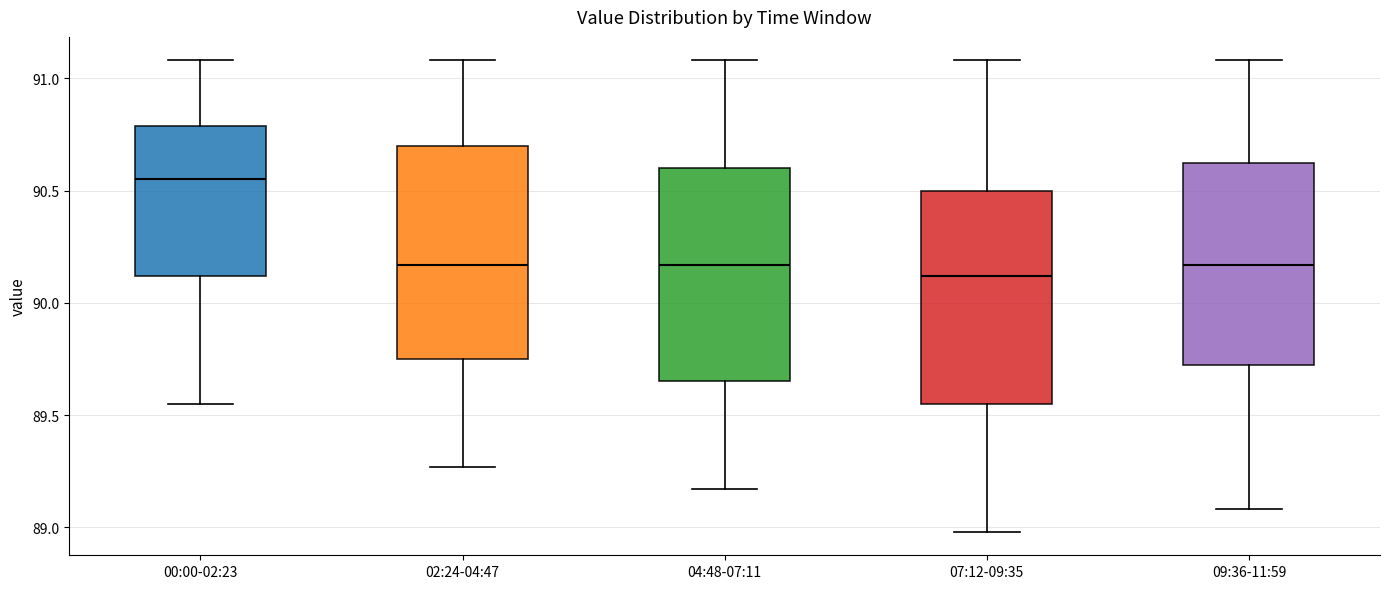

Reading left to right, transcribe this box plot: for each box, give where its median line is, the range the box spans, and where its two whiskers end, as read against the y-axis. The values are not printed on the chart, so give them approximately, as read against the axis.

00:00-02:23: median 90.55, box 90.10 to 90.80, whiskers 89.55 to 91.10
02:24-04:47: median 90.15, box 89.75 to 90.70, whiskers 89.25 to 91.10
04:48-07:11: median 90.15, box 89.65 to 90.60, whiskers 89.15 to 91.10
07:12-09:35: median 90.10, box 89.55 to 90.50, whiskers 89.00 to 91.10
09:36-11:59: median 90.15, box 89.75 to 90.65, whiskers 89.10 to 91.10